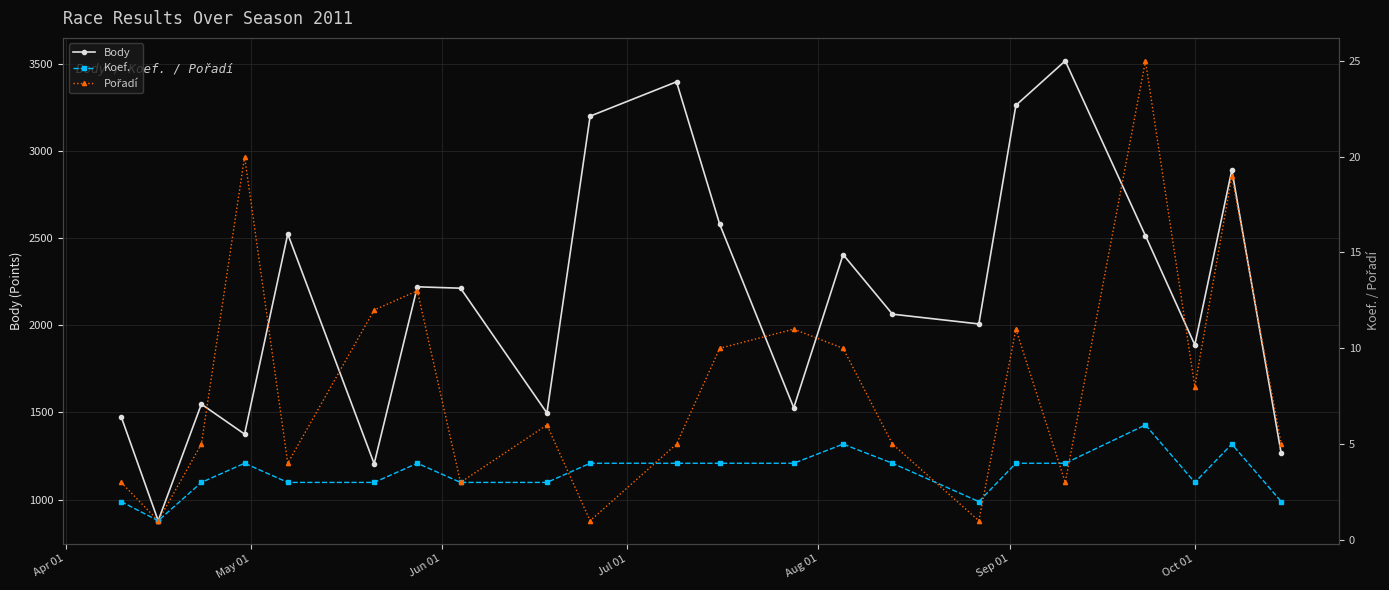

True or false: Body has more than 2 interior local peaks.

True